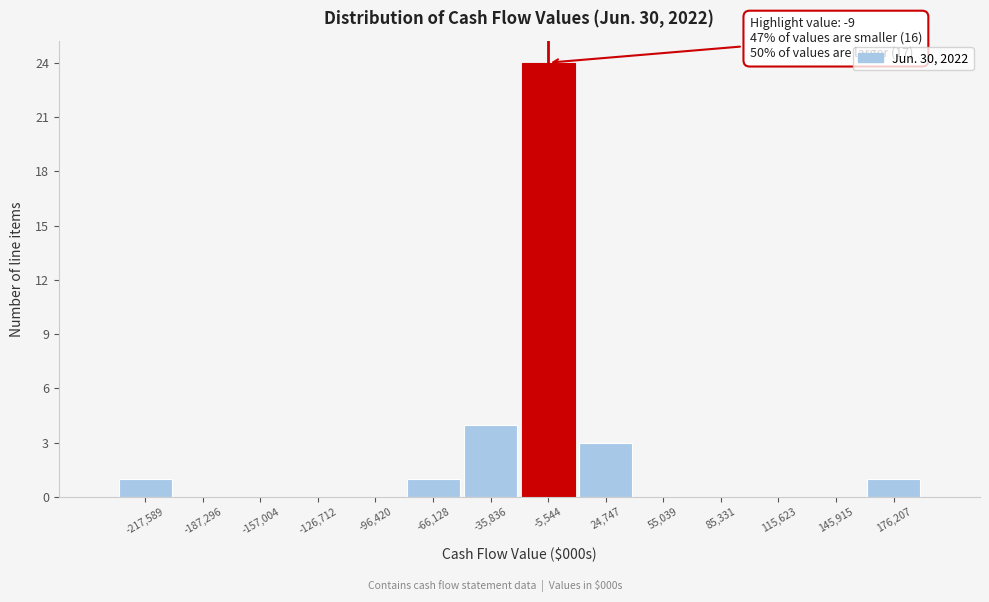

Reading left to right, transcribe all the data shown in this chart.

-217,589=1	-187,296=0	-157,004=0	-126,712=0	-96,420=0	-66,128=1	-35,836=4	-5,544=24	24,747=3	55,039=0	85,331=0	115,623=0	145,915=0	176,207=1